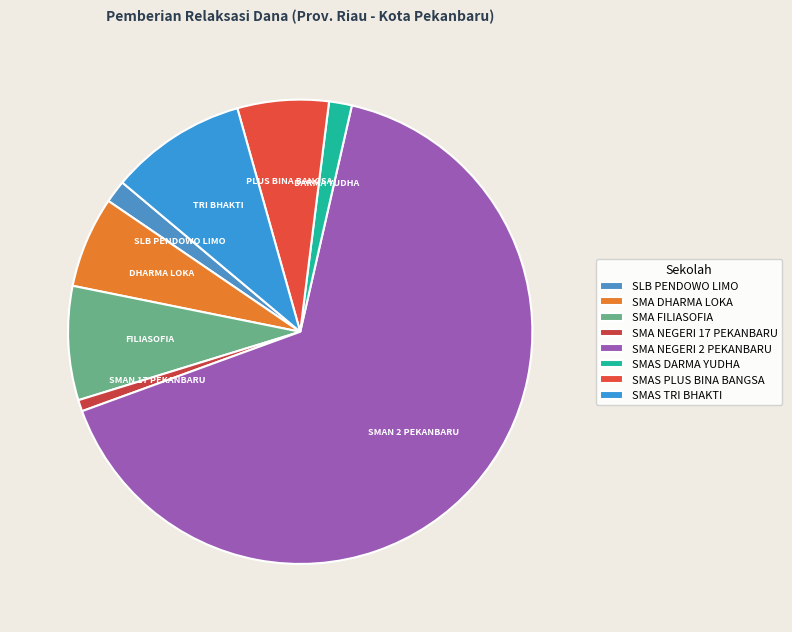

Which category has the biggest portion of the pie?

SMA NEGERI 2 PEKANBARU